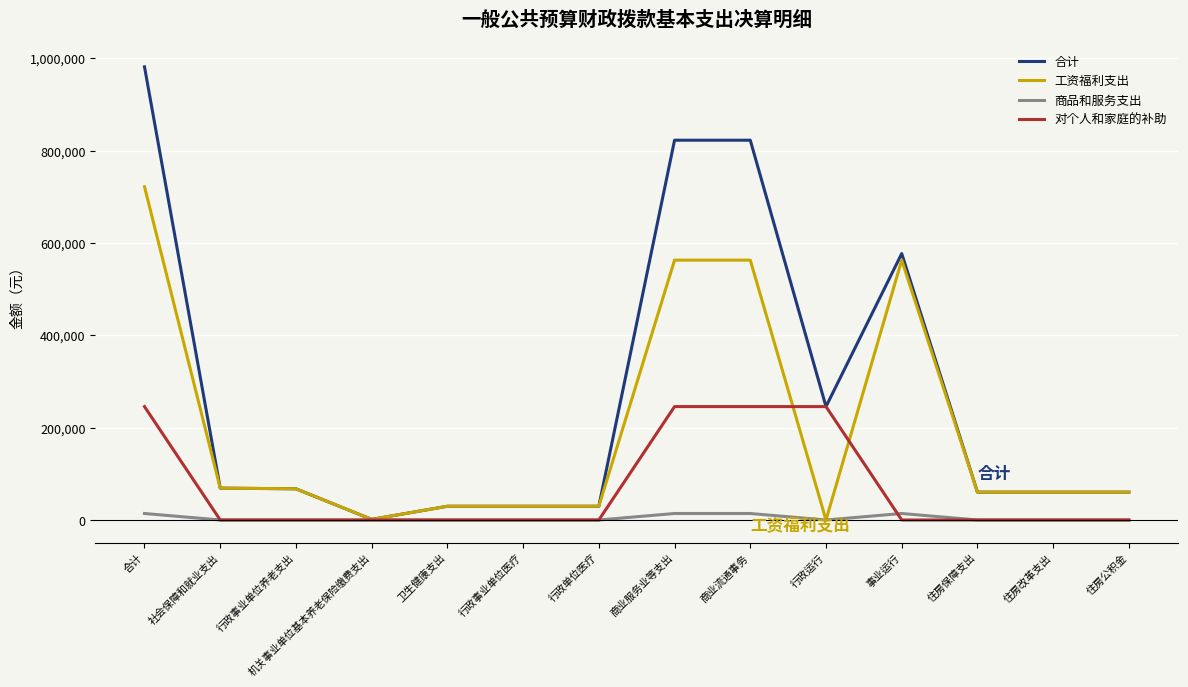

True or false: 工资福利支出 has a value of -275088.5 at 行政运行.

False